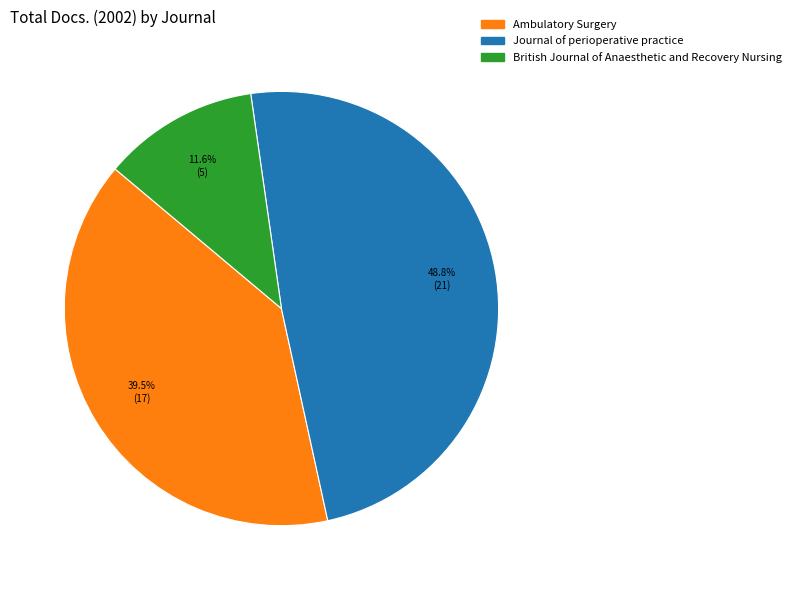

How many segments does this pie chart have?

3